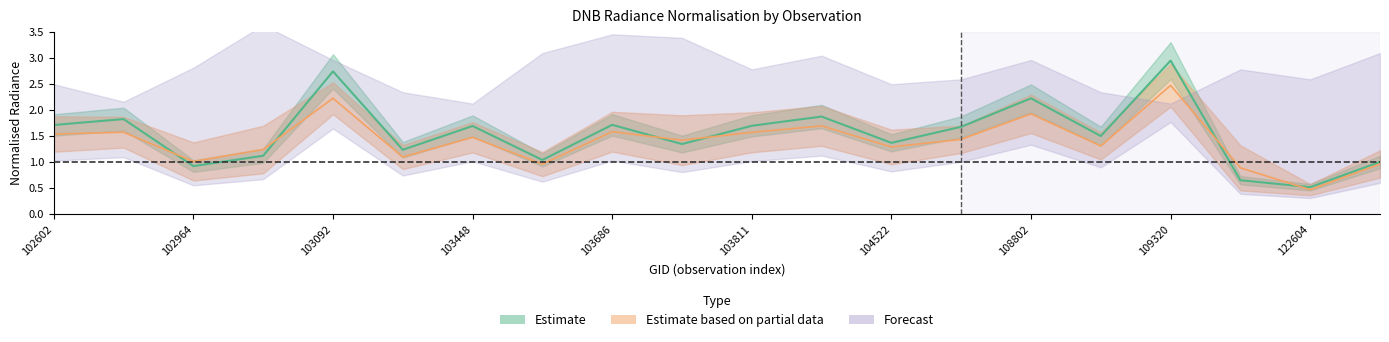

Reading left to right, transcribe all the data shown in this chart.

rade9_aggzone_norm: 1.5	1.6	1.0	1.2	2.2	1.1	1.5	1.0	1.6	1.4	1.6	1.7	1.3	1.4	1.9	1.3	2.5	0.9	0.5	1.0
rade9_mult_nadir_norm: 1.7	1.8	0.9	1.1	2.7	1.2	1.7	1.0	1.7	1.3	1.7	1.9	1.4	1.7	2.2	1.5	2.9	0.7	0.5	1.0